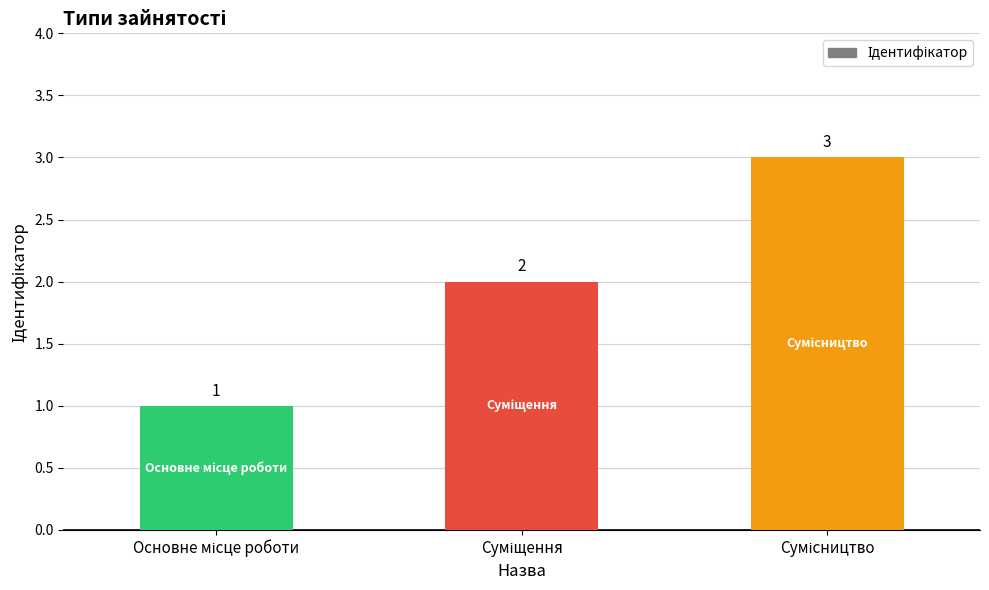

What is the maximum value shown in the chart?

3